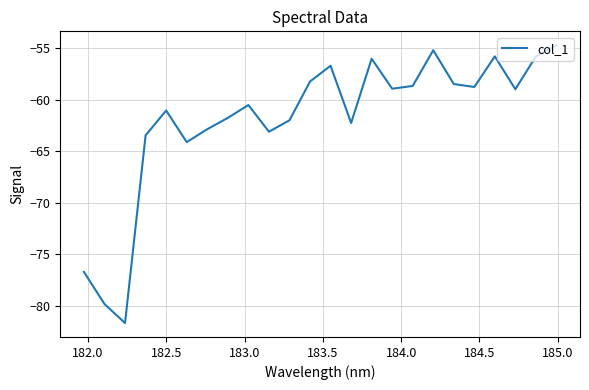

What is the maximum value shown in the chart?

-54.7